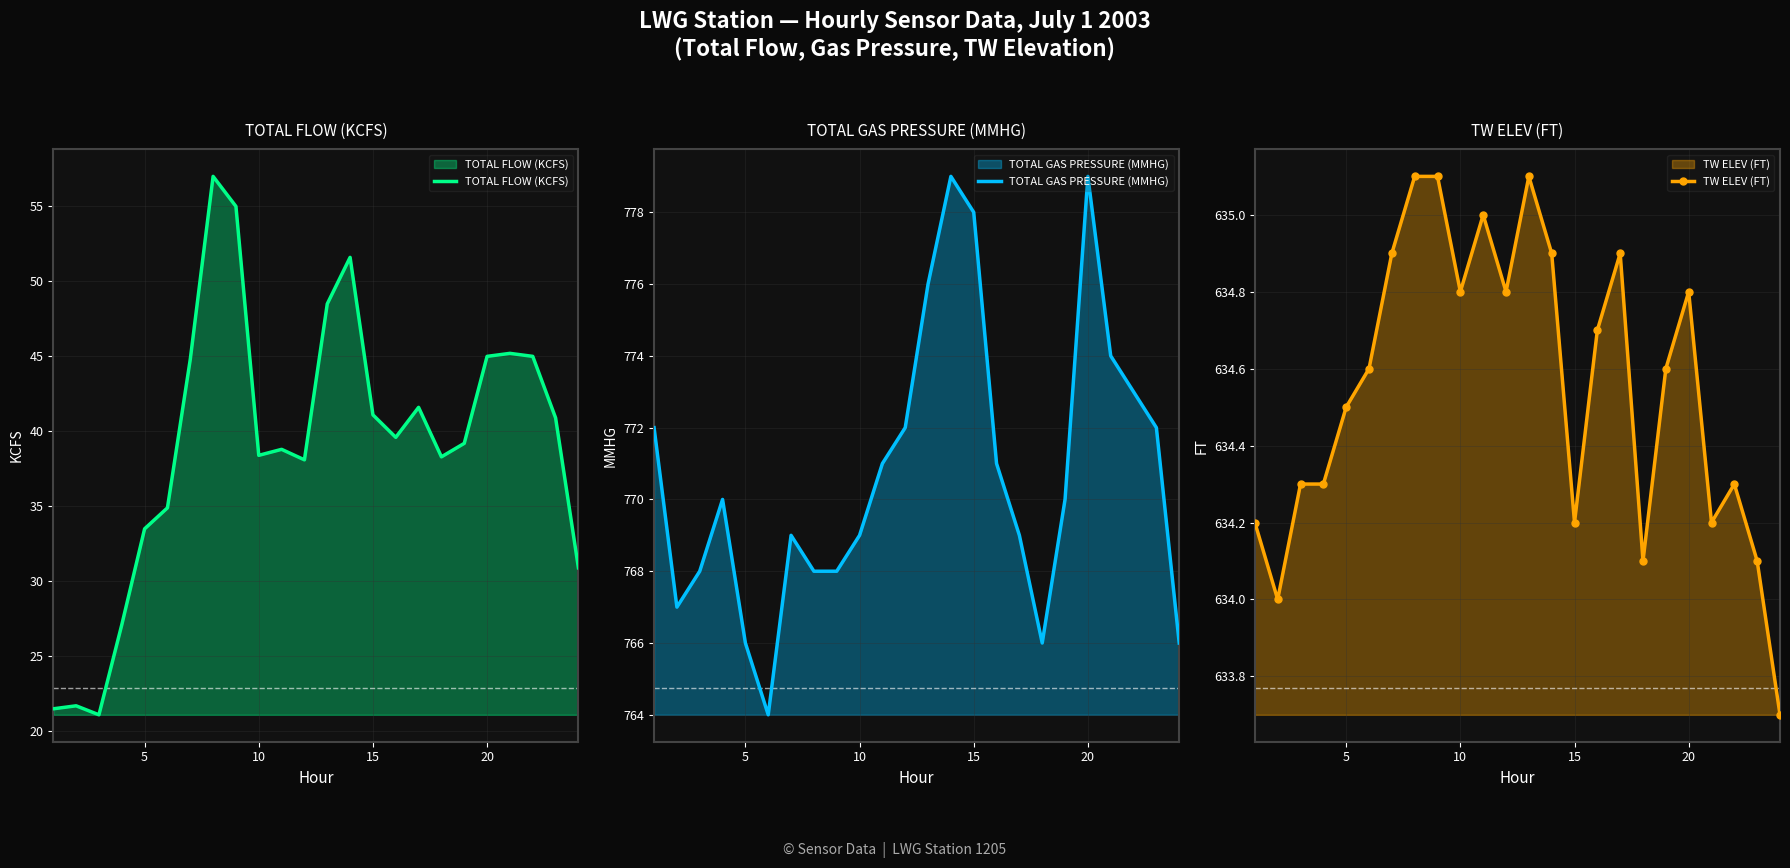

The value of TOTAL FLOW (KCFS) at 10 is 38.4. True or false?

True